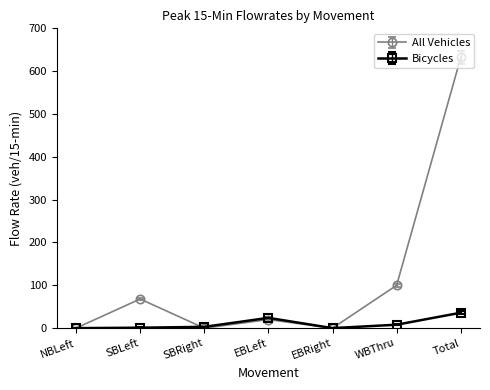

Where is All Vehicles nearest to the value 316?

WBThru